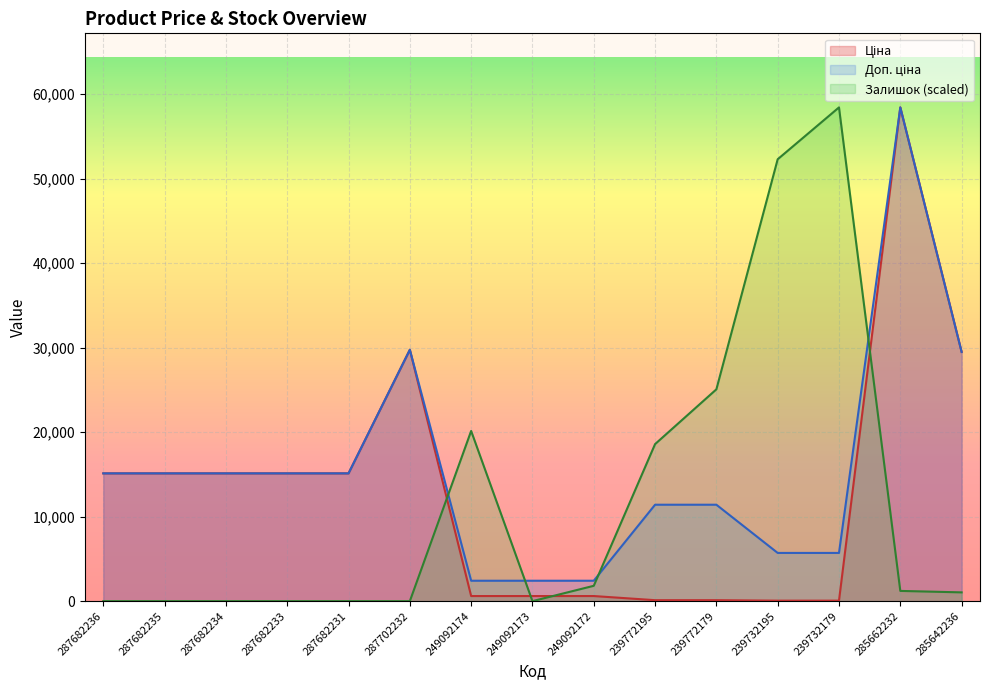

Reading left to right, extract all data points from this chart.

Ціна: 15120.0	15120.0	15120.0	15120.0	15120.0	29747.2	603.7	603.7	603.7	114.1	114.1	57.0	57.0	58426.5	29491.5
Доп. ціна: 15120.0	15120.0	15120.0	15120.0	15120.0	29747.2	2414.8	2414.8	2414.8	11410.0	11410.0	5705.0	5705.0	58426.5	29491.5
Залишок: 0.0	0.0	0.0	0.0	0.0	0.0	20138.1	0.0	1815.0	18582.4	25064.6	52290.0	58426.5	1210.0	1037.2